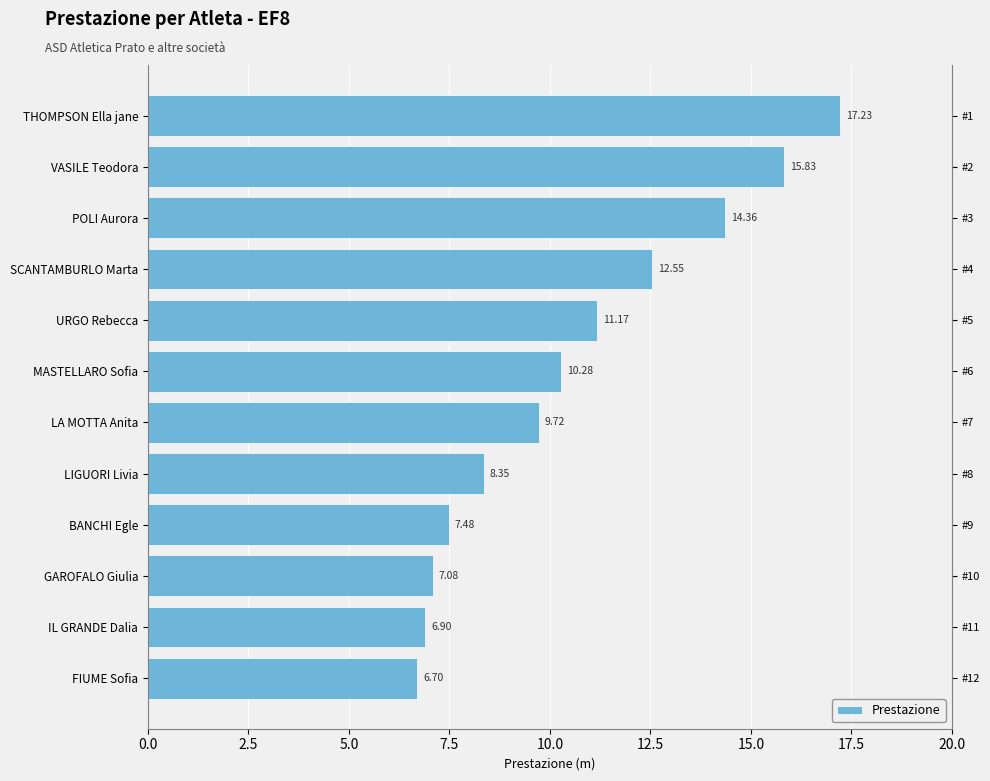

What is the change in value from VASILE Teodora to IL GRANDE Dalia?

-8.9